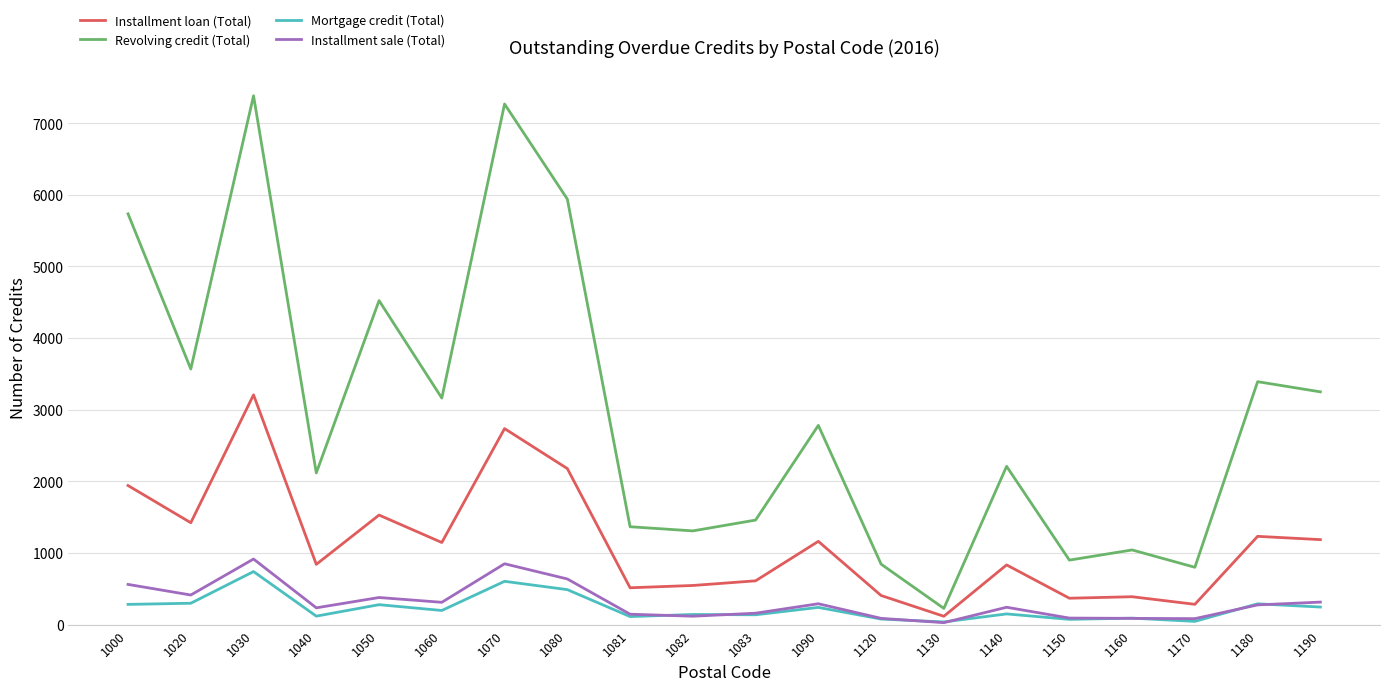

True or false: Mortgage credit (Total) and Installment loan (Total) intersect in this chart.

False